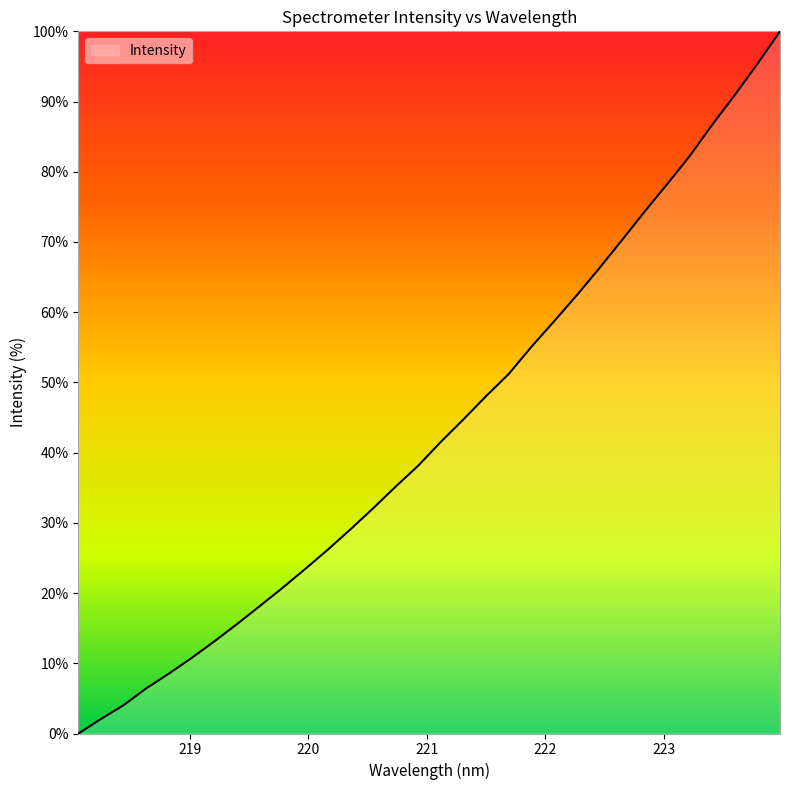

What is the greatest value displayed?

100.0